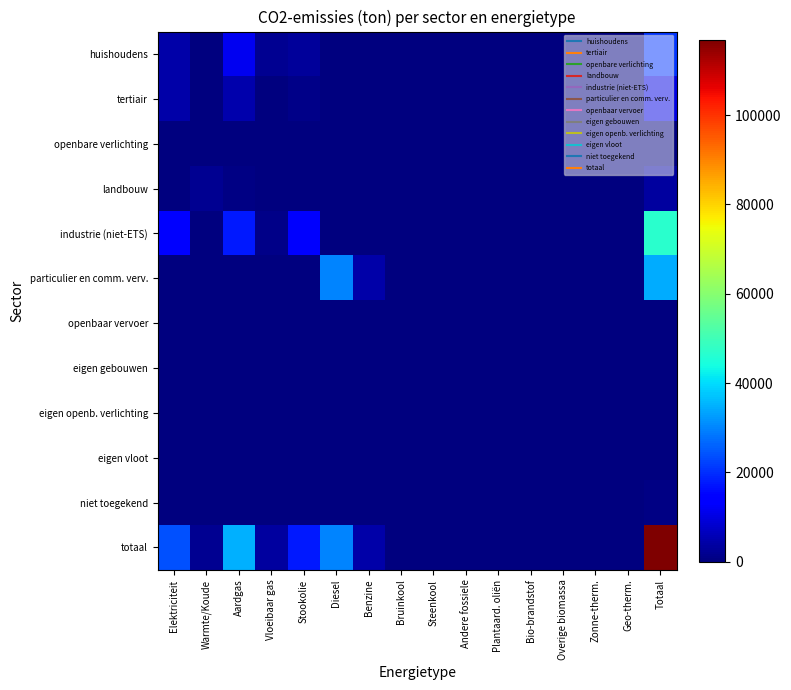

Reading right to left, what are all the values shown in this chart?

huishoudens: Totaal=20683.0	Geo-therm.=0.0	Zonne-therm.=0.0	Overige biomassa=0.0	Bio-brandstof=0.0	Plantaard. oliën=0.0	Andere fossiele=0.0	Steenkool=0.0	Bruinkool=0.0	Benzine=0.0	Diesel=0.0	Stookolie=2954.0	Vloeibaar gas=2092.0	Aardgas=11502.5	Warmte/Koude=0.0	Elektriciteit=4134.6
tertiair: Totaal=10250.4	Geo-therm.=0.0	Zonne-therm.=0.0	Overige biomassa=0.0	Bio-brandstof=0.0	Plantaard. oliën=0.0	Andere fossiele=0.0	Steenkool=0.0	Bruinkool=0.0	Benzine=0.0	Diesel=0.0	Stookolie=1091.5	Vloeibaar gas=72.3	Aardgas=4685.8	Warmte/Koude=0.0	Elektriciteit=4400.9
openbare verlichting: Totaal=130.6	Geo-therm.=0.0	Zonne-therm.=0.0	Overige biomassa=0.0	Bio-brandstof=0.0	Plantaard. oliën=0.0	Andere fossiele=0.0	Steenkool=0.0	Bruinkool=0.0	Benzine=0.0	Diesel=0.0	Stookolie=0.0	Vloeibaar gas=0.0	Aardgas=0.0	Warmte/Koude=0.0	Elektriciteit=130.6
landbouw: Totaal=3610.1	Geo-therm.=0.0	Zonne-therm.=0.0	Overige biomassa=0.0	Bio-brandstof=0.0	Plantaard. oliën=0.0	Andere fossiele=0.0	Steenkool=25.2	Bruinkool=0.0	Benzine=0.0	Diesel=0.0	Stookolie=435.4	Vloeibaar gas=1.4	Aardgas=912.4	Warmte/Koude=2138.8	Elektriciteit=97.0
industrie (niet-ETS): Totaal=47021.5	Geo-therm.=0.0	Zonne-therm.=0.0	Overige biomassa=0.0	Bio-brandstof=0.0	Plantaard. oliën=0.0	Andere fossiele=0.0	Steenkool=41.5	Bruinkool=0.0	Benzine=0.0	Diesel=0.0	Stookolie=13238.8	Vloeibaar gas=1178.8	Aardgas=17582.7	Warmte/Koude=0.0	Elektriciteit=14979.6
particulier en comm. verv.: Totaal=34470.1	Geo-therm.=0.0	Zonne-therm.=0.0	Overige biomassa=0.0	Bio-brandstof=0.0	Plantaard. oliën=0.0	Andere fossiele=0.0	Steenkool=0.0	Bruinkool=0.0	Benzine=4428.8	Diesel=29953.4	Stookolie=0.0	Vloeibaar gas=84.8	Aardgas=1.9	Warmte/Koude=0.0	Elektriciteit=1.3
openbaar vervoer: Totaal=175.1	Geo-therm.=0.0	Zonne-therm.=0.0	Overige biomassa=0.0	Bio-brandstof=0.0	Plantaard. oliën=0.0	Andere fossiele=0.0	Steenkool=0.0	Bruinkool=0.0	Benzine=0.0	Diesel=175.1	Stookolie=0.0	Vloeibaar gas=0.0	Aardgas=0.0	Warmte/Koude=0.0	Elektriciteit=0.0
eigen gebouwen: Totaal=0.0	Geo-therm.=0.0	Zonne-therm.=0.0	Overige biomassa=0.0	Bio-brandstof=0.0	Plantaard. oliën=0.0	Andere fossiele=0.0	Steenkool=0.0	Bruinkool=0.0	Benzine=0.0	Diesel=0.0	Stookolie=0.0	Vloeibaar gas=0.0	Aardgas=0.0	Warmte/Koude=0.0	Elektriciteit=0.0
eigen openb. verlichting: Totaal=0.0	Geo-therm.=0.0	Zonne-therm.=0.0	Overige biomassa=0.0	Bio-brandstof=0.0	Plantaard. oliën=0.0	Andere fossiele=0.0	Steenkool=0.0	Bruinkool=0.0	Benzine=0.0	Diesel=0.0	Stookolie=0.0	Vloeibaar gas=0.0	Aardgas=0.0	Warmte/Koude=0.0	Elektriciteit=0.0
eigen vloot: Totaal=0.0	Geo-therm.=0.0	Zonne-therm.=0.0	Overige biomassa=0.0	Bio-brandstof=0.0	Plantaard. oliën=0.0	Andere fossiele=0.0	Steenkool=0.0	Bruinkool=0.0	Benzine=0.0	Diesel=0.0	Stookolie=0.0	Vloeibaar gas=0.0	Aardgas=0.0	Warmte/Koude=0.0	Elektriciteit=0.0
niet toegekend: Totaal=554.0	Geo-therm.=0.0	Zonne-therm.=0.0	Overige biomassa=0.0	Bio-brandstof=0.0	Plantaard. oliën=0.0	Andere fossiele=0.0	Steenkool=0.0	Bruinkool=0.0	Benzine=0.0	Diesel=0.0	Stookolie=0.0	Vloeibaar gas=0.0	Aardgas=421.7	Warmte/Koude=0.0	Elektriciteit=132.3
totaal: Totaal=116895.0	Geo-therm.=0.0	Zonne-therm.=0.0	Overige biomassa=0.0	Bio-brandstof=0.0	Plantaard. oliën=0.0	Andere fossiele=0.0	Steenkool=66.7	Bruinkool=0.0	Benzine=4428.8	Diesel=30128.5	Stookolie=17719.7	Vloeibaar gas=3429.2	Aardgas=35107.0	Warmte/Koude=2138.8	Elektriciteit=23876.3